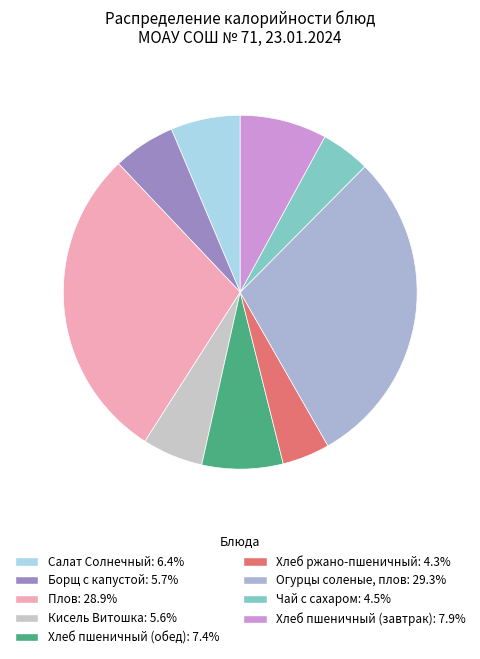

Combined, do Чай с сахаром and Борщ с капустой account for over 50%?

No